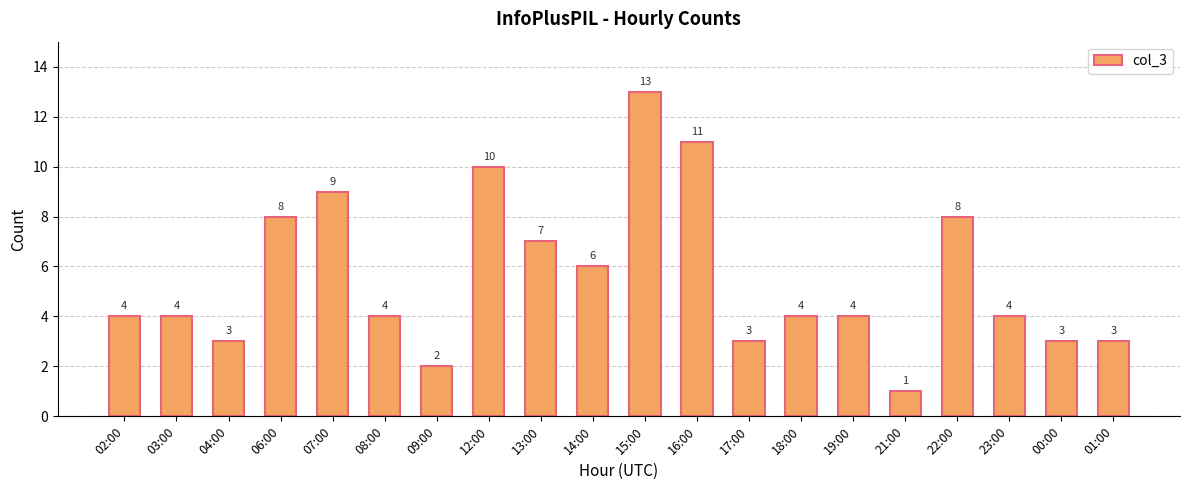

What is the difference between the second highest and minimum values?

10